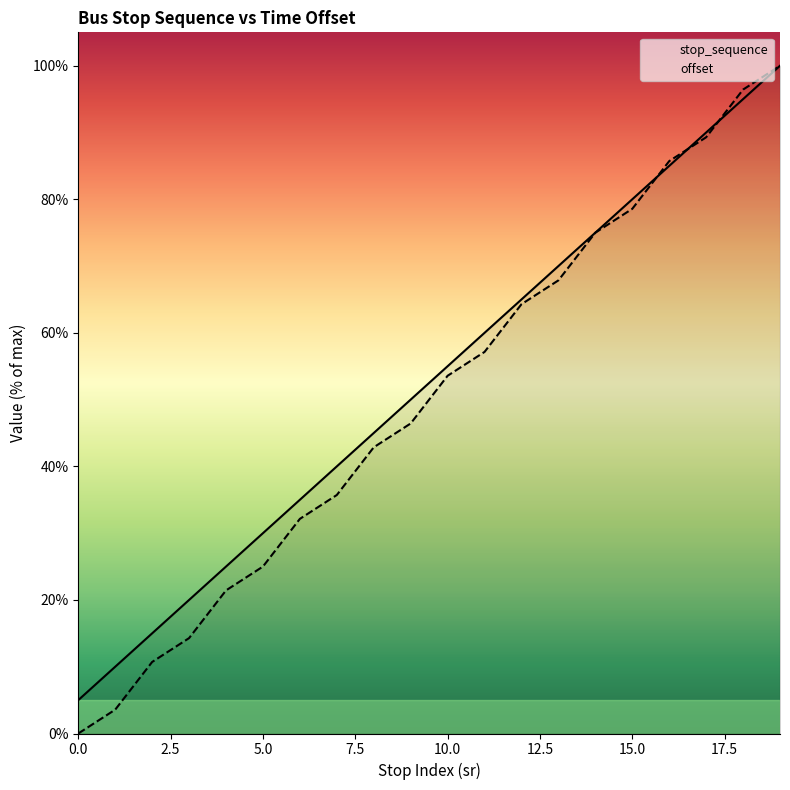

Rank the series by their maximum value, from lowest to highest.

stop_sequence, offset